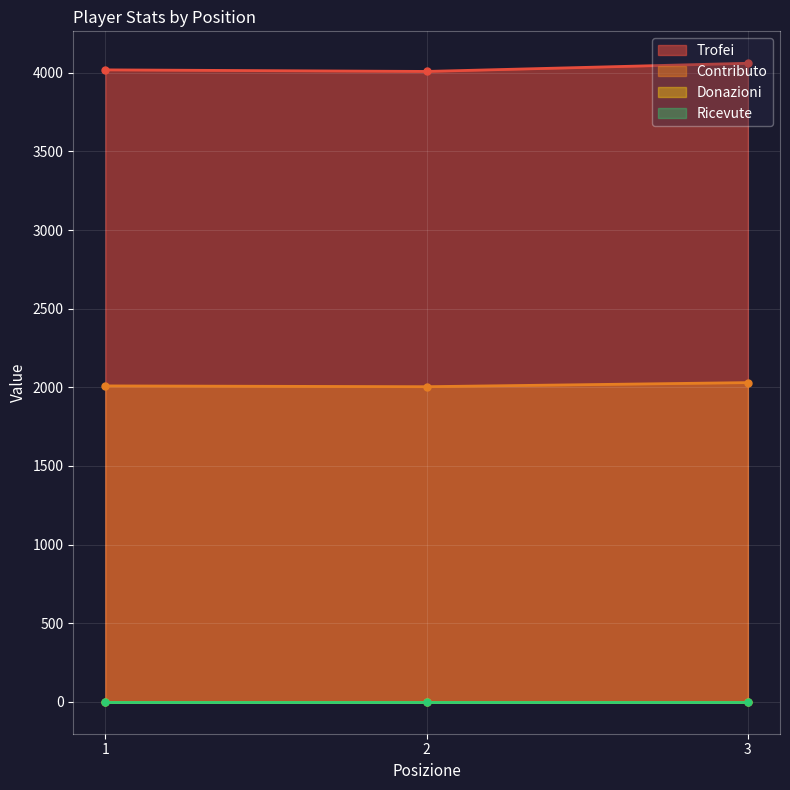

Which category has the highest value across all series?

3